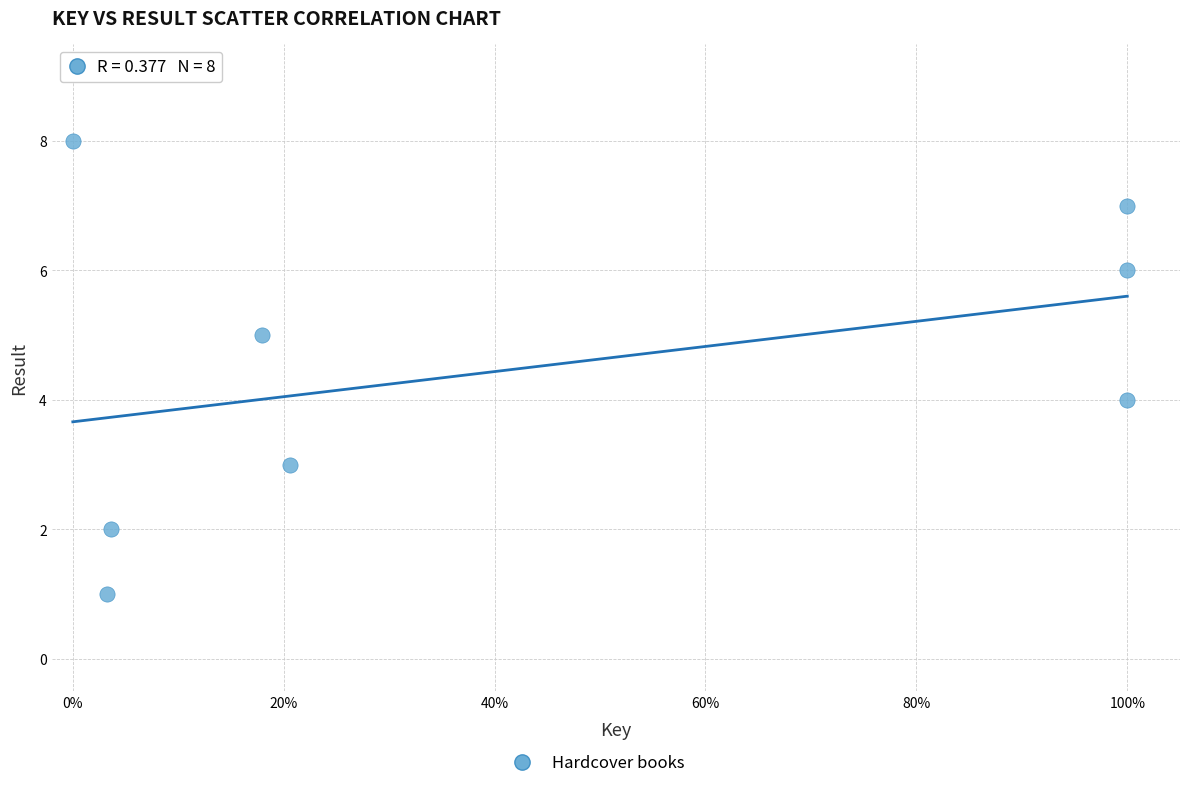

What is the range of Y values (max minus min)?

7